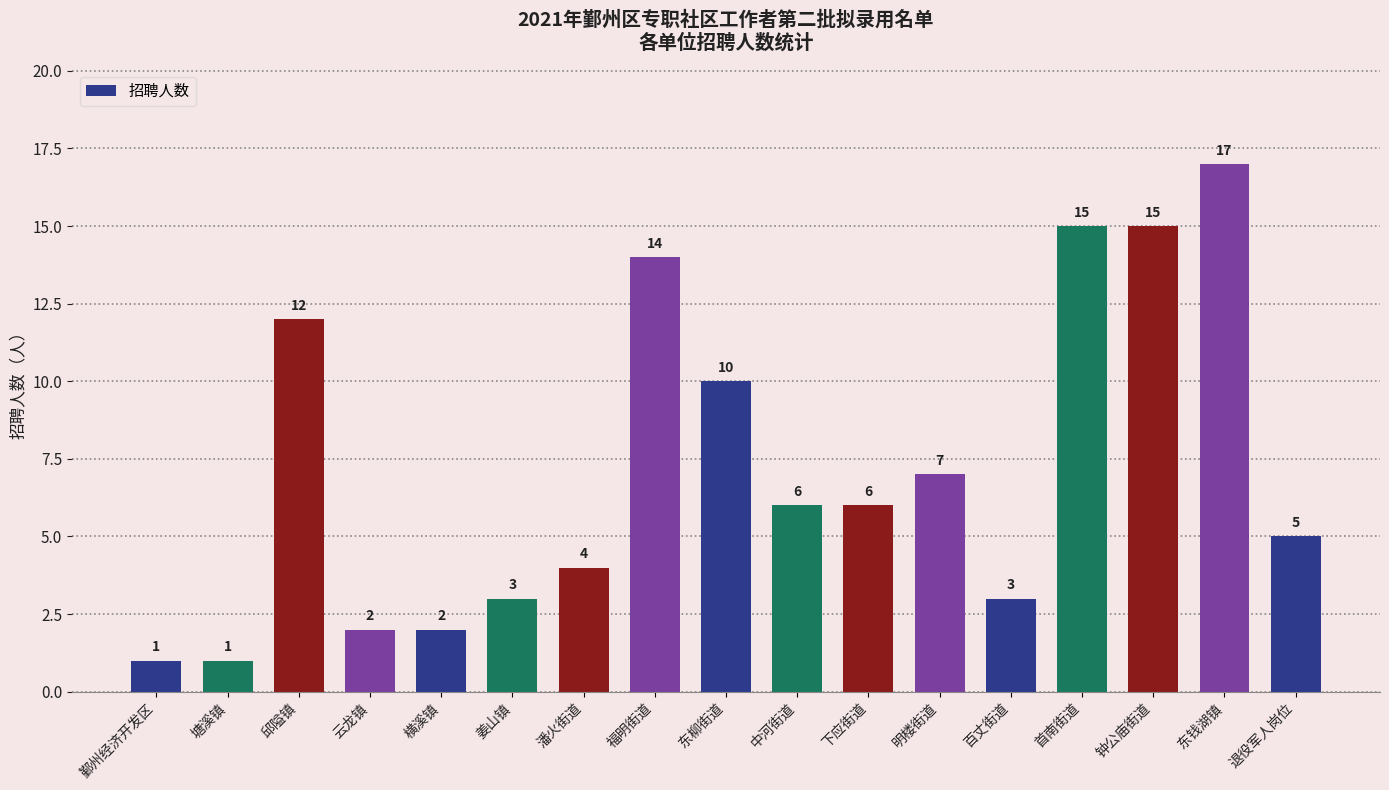

Count the number of categories in the chart.

17